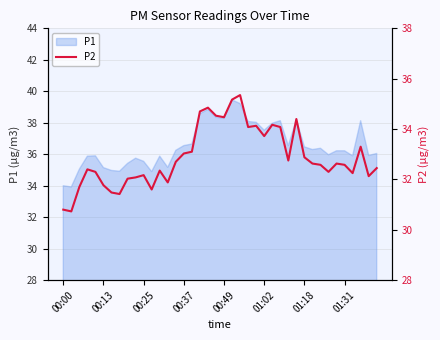

What is the maximum value for P1?

39.5